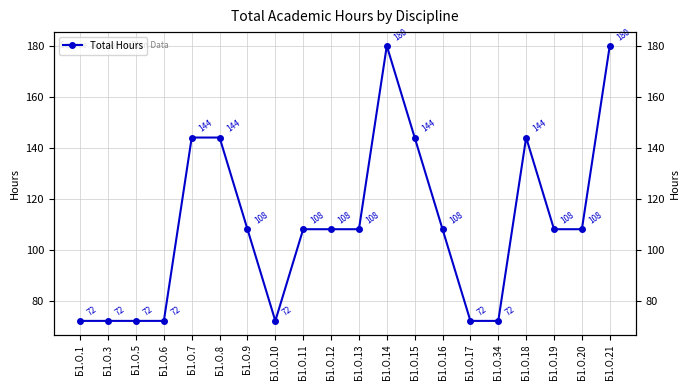

What is the approximate value at Б1.О.8, to the nearest 10?

140